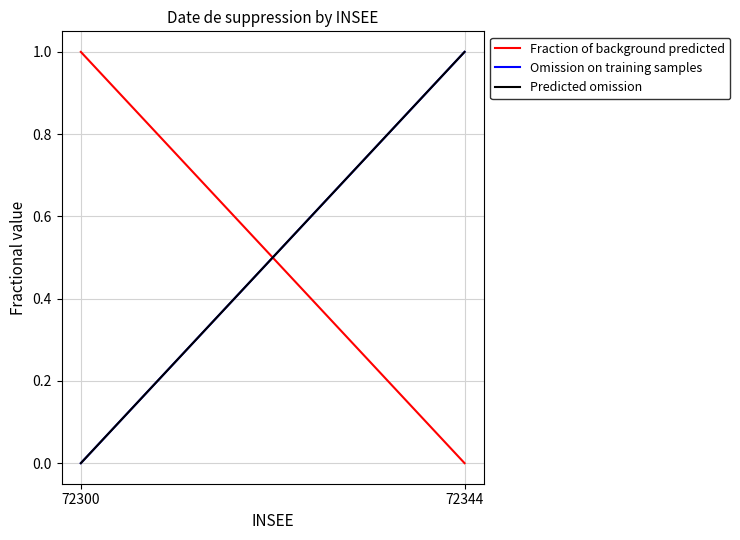

What is the total value across all series at 72344?

2